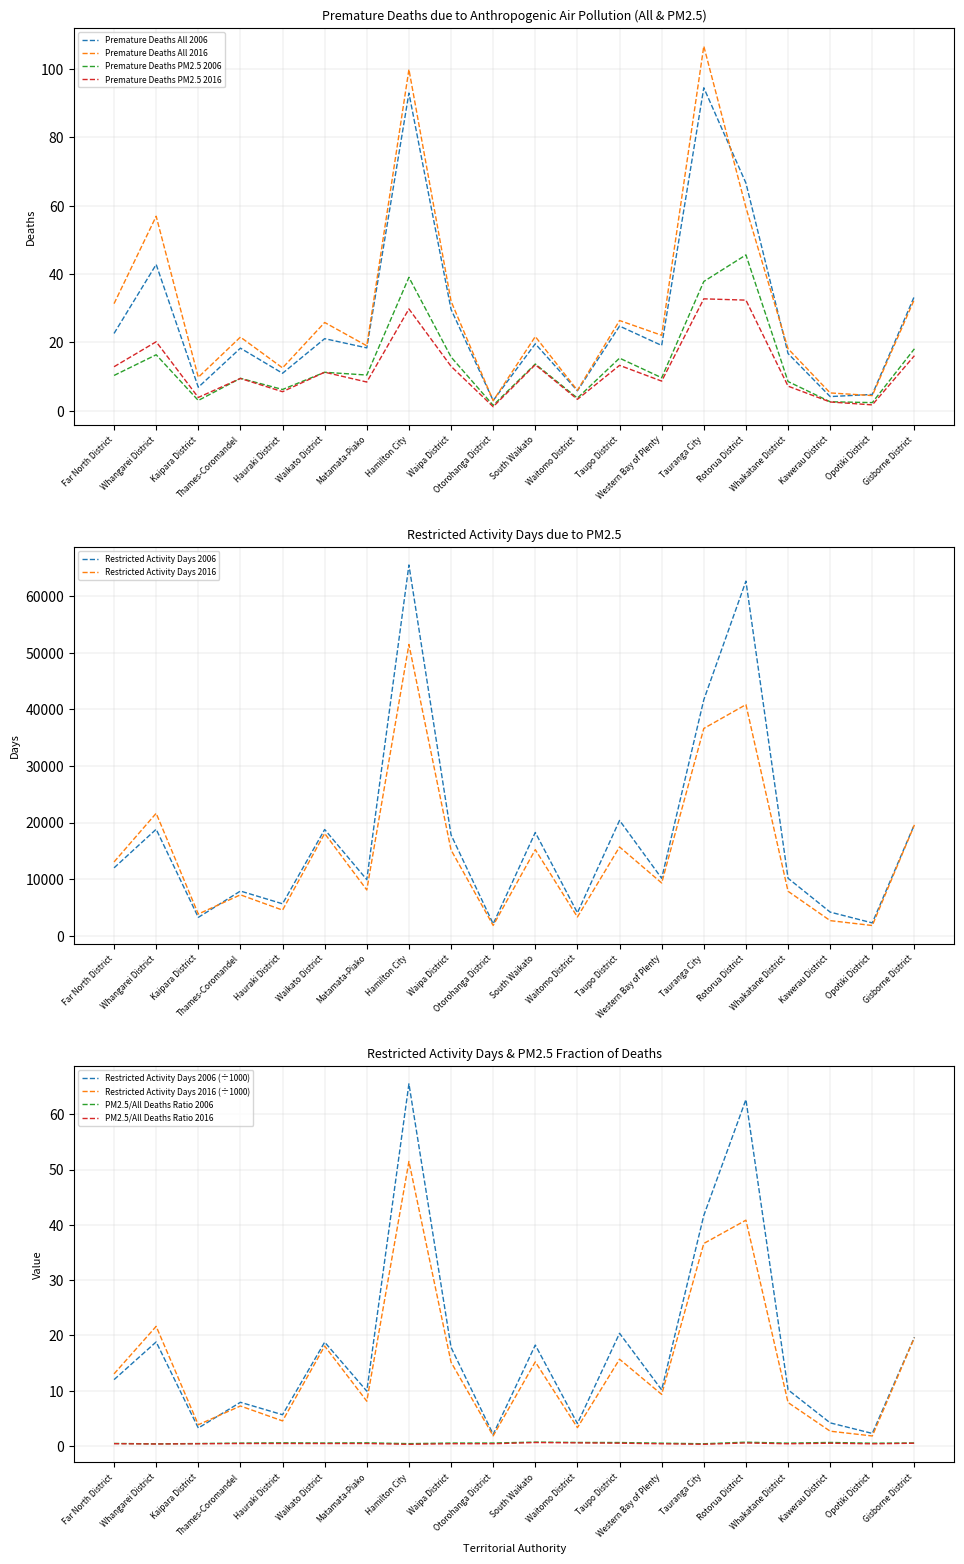

True or false: Premature Deaths (PM2.5) 2016 and Premature Deaths (All) 2016 cross at least once.

False